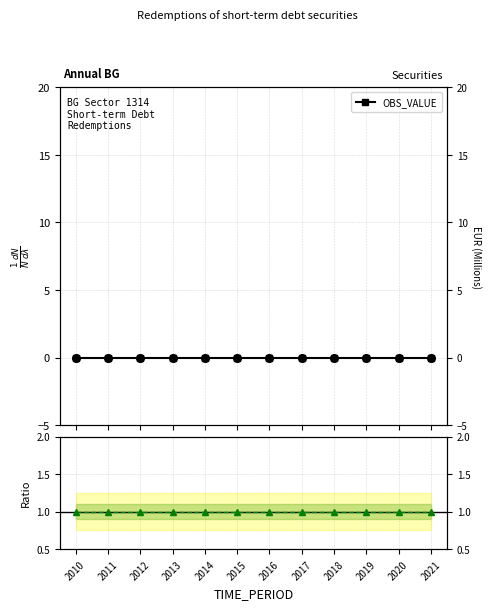

Which series has the largest total across all categories?

Ratio to ref